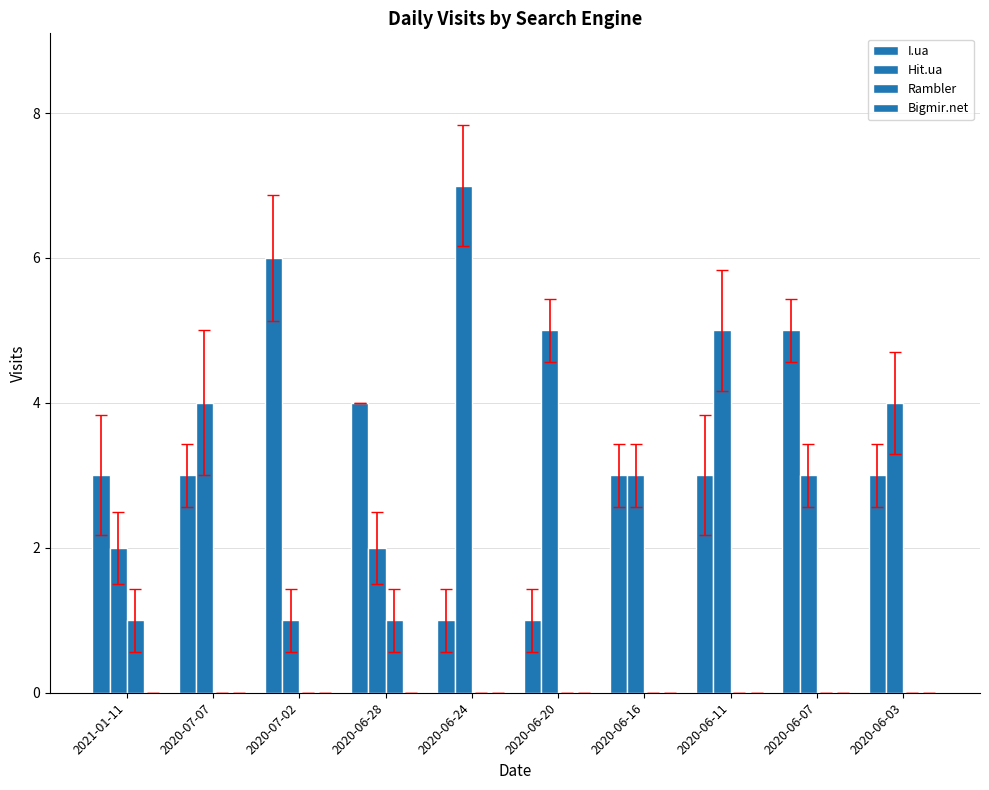

Does the chart contain stacked bars?

No